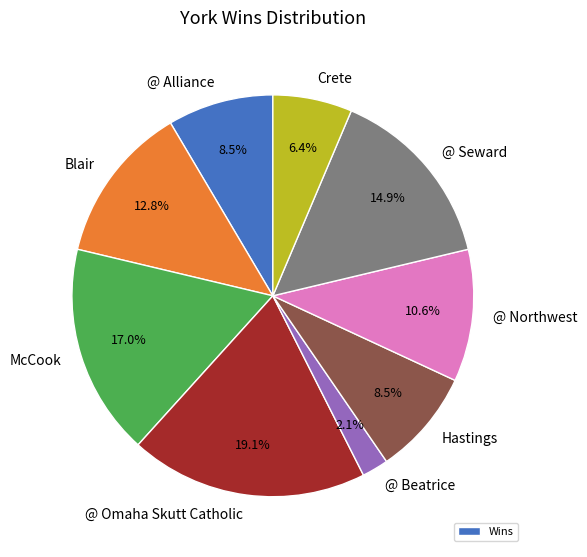

What portion of the pie excludes @ Seward?

85.1%